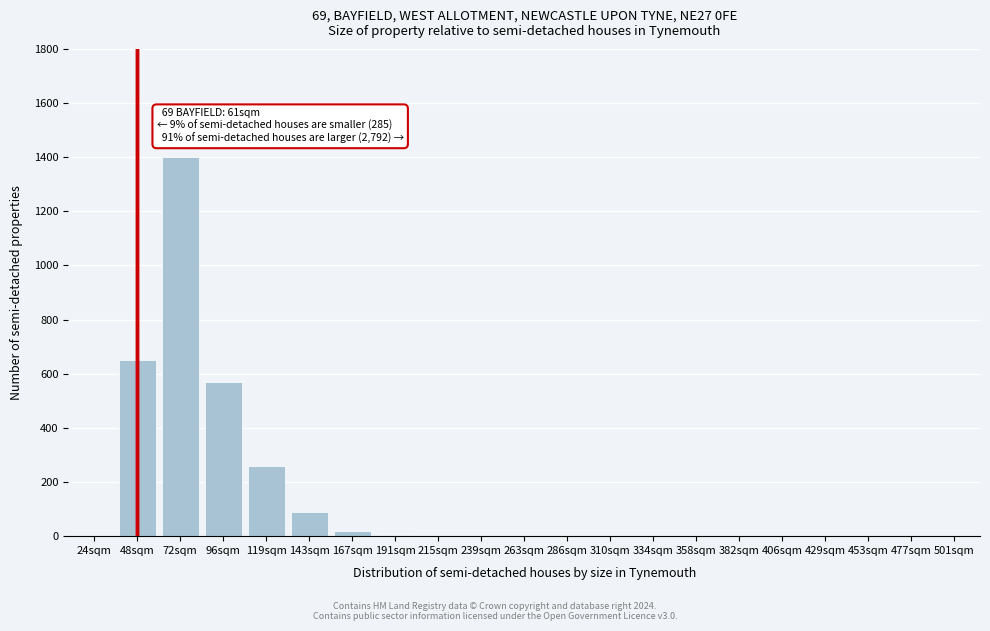

The value at 501sqm is -692. True or false?

False